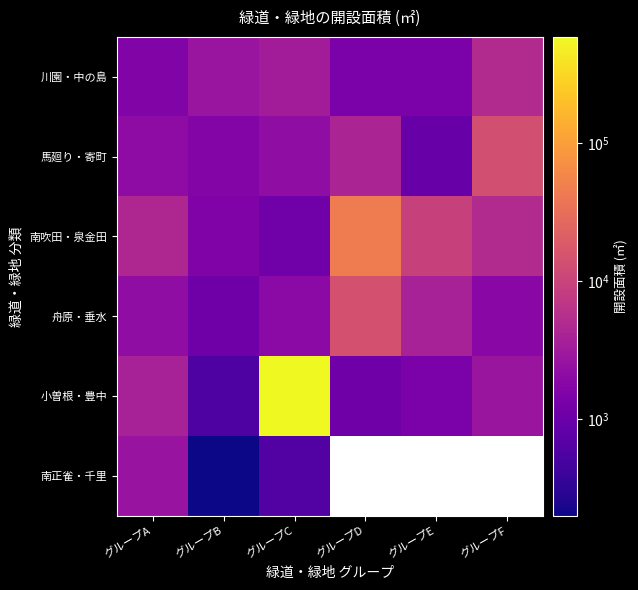

How many distinct data groups are displayed?

6